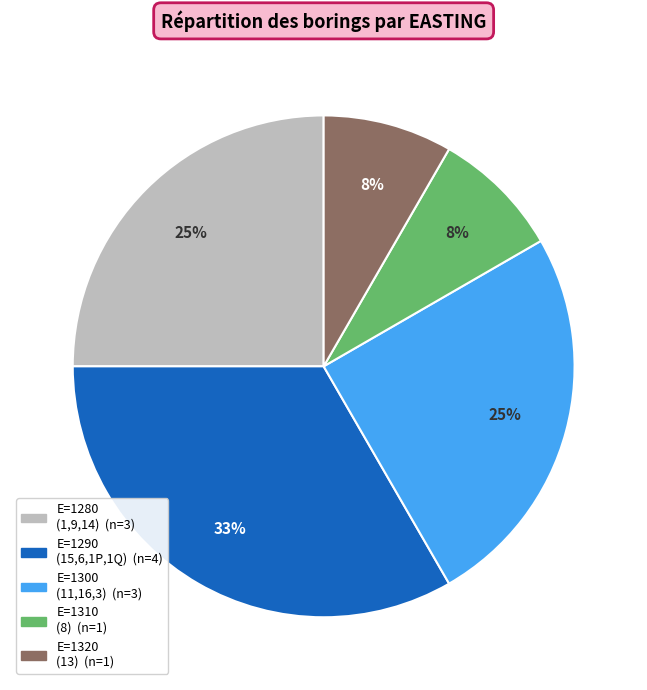

Is there a majority slice in this chart?

No